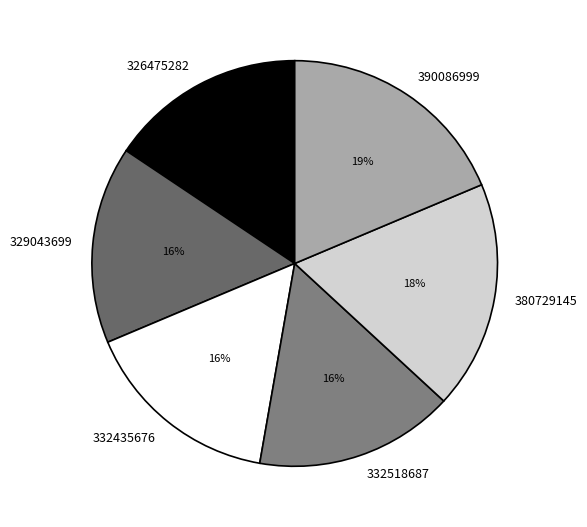

Combined, do 332518687 and 332435676 account for over 50%?

No